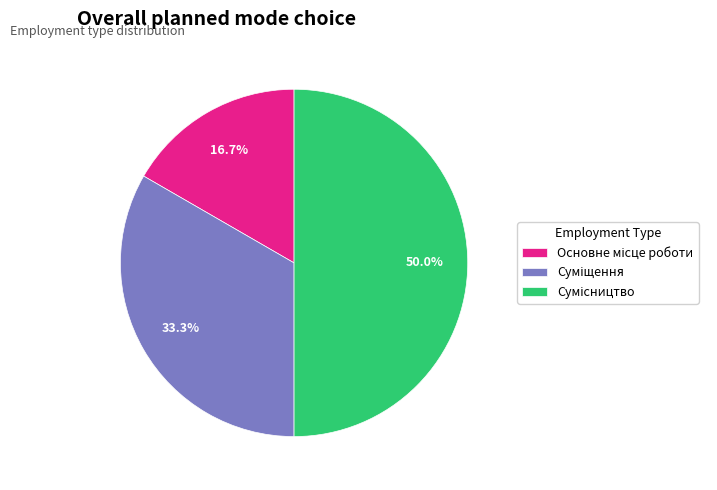

Does Сумісництво account for over 50% of the chart?

No